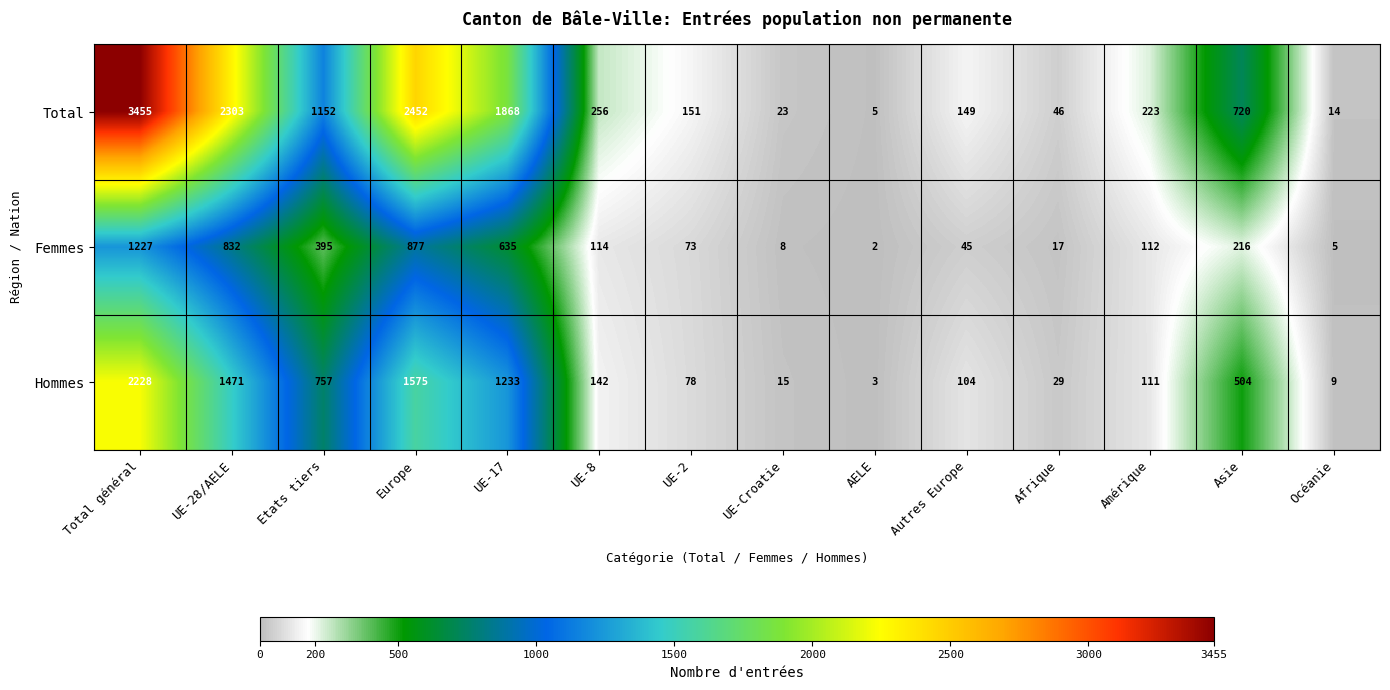

Rank the series by their average value, from lowest to highest.

Femmes, Hommes, Total